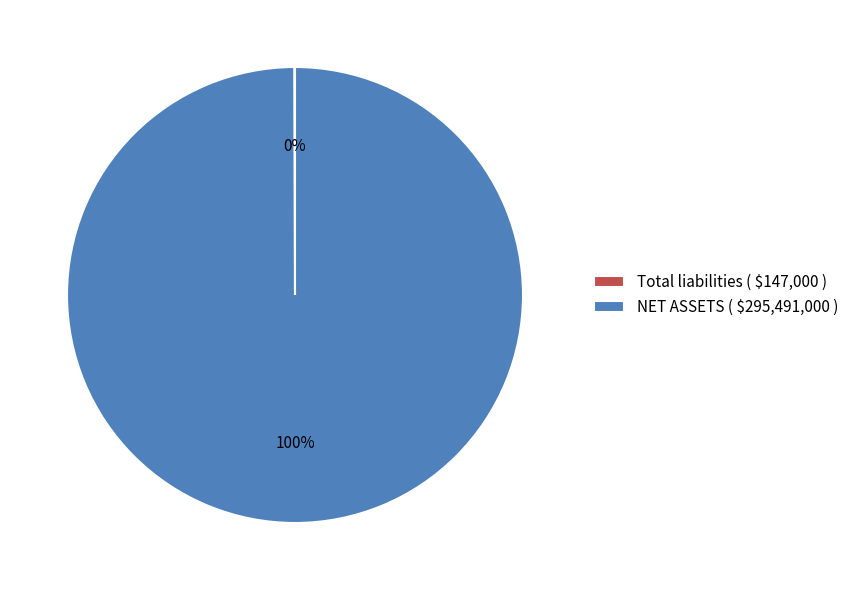

Is it true that NET ASSETS ( $295,491,000 ) is 95% of the pie?

False